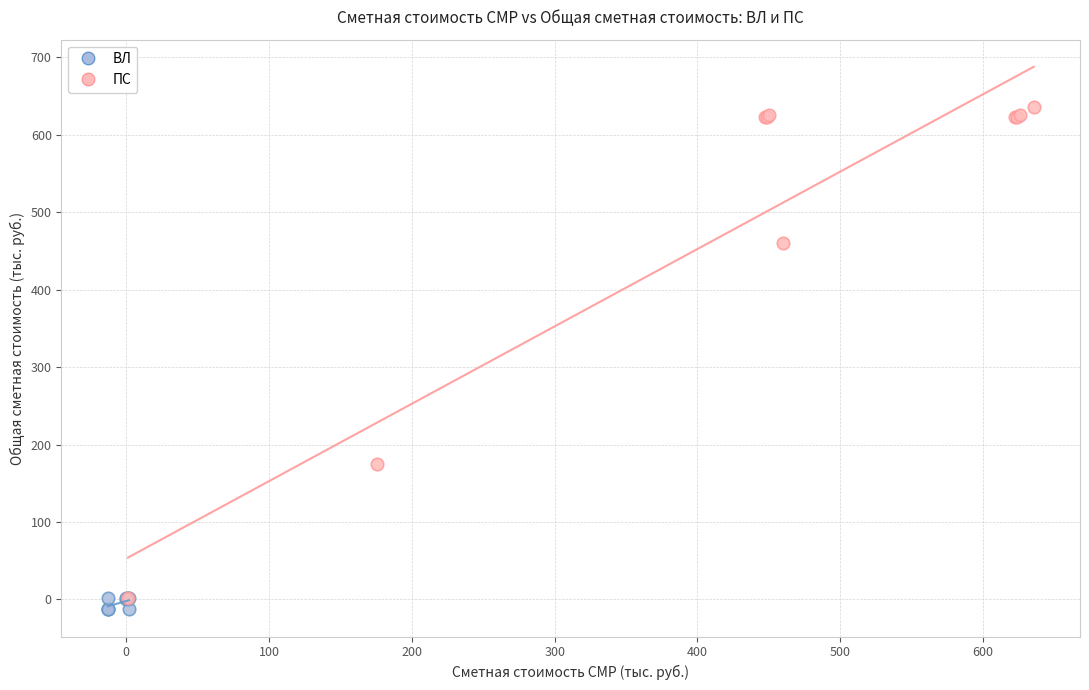

What are all the series names shown in the legend?

ВЛ, ПС